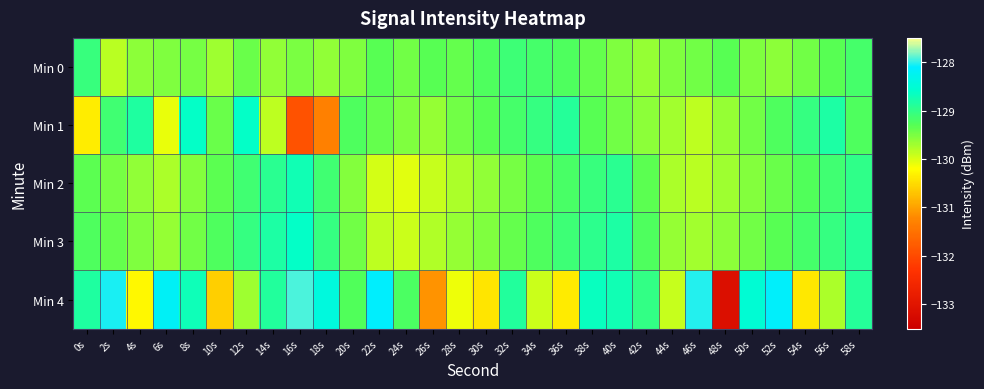

At how many categories does at least one series exceed -132?

30